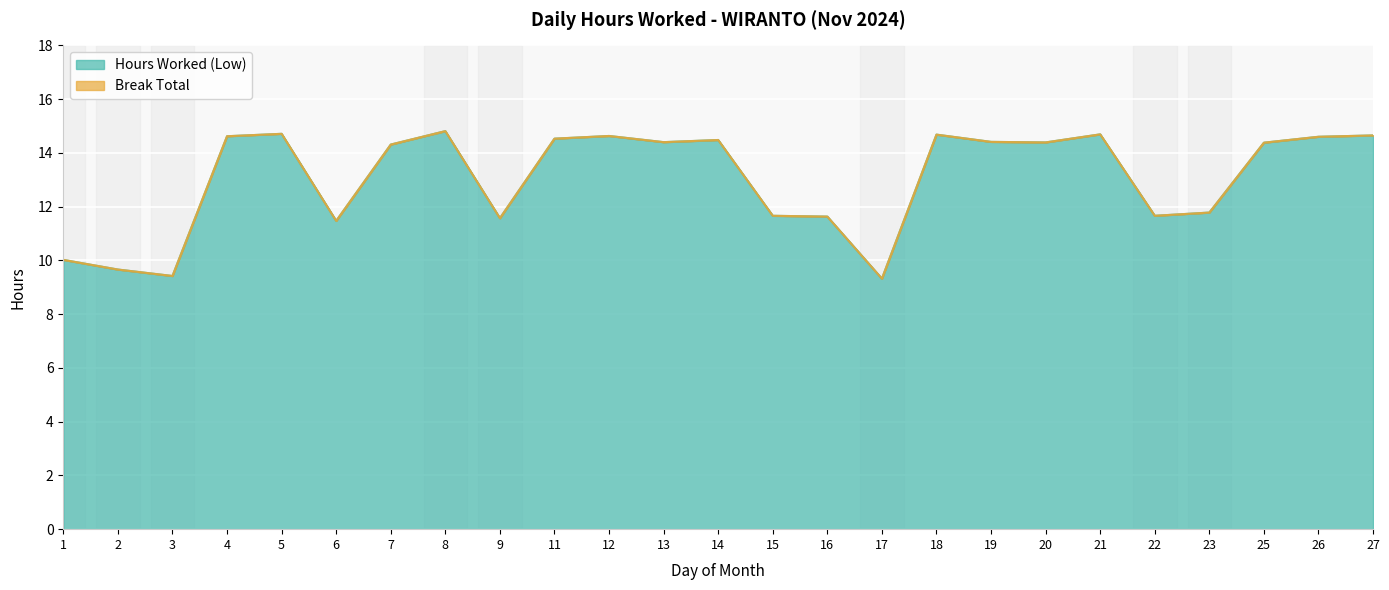

Approximately how many times larger is the value at 11 compared to 5?

1.0